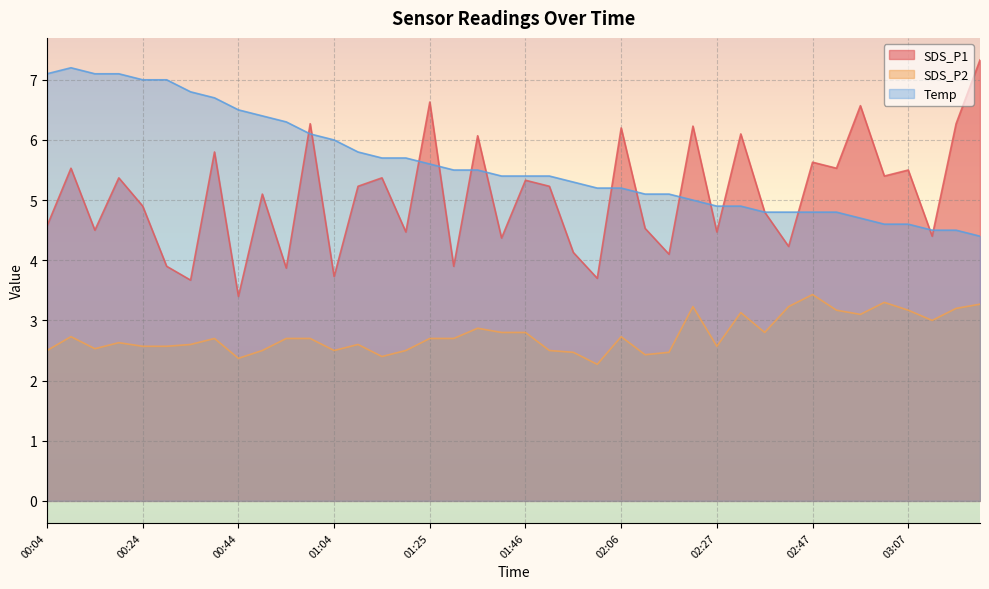

Reading left to right, transcribe all the data shown in this chart.

SDS_P1: 4.6	5.5	4.5	5.4	4.9	3.9	3.7	5.8	3.4	5.1	3.9	6.3	3.7	5.2	5.4	4.5	6.6	3.9	6.1	4.4	5.3	5.2	4.1	3.7	6.2	4.5	4.1	6.2	4.5	6.1	4.8	4.2	5.6	5.5	6.6	5.4	5.5	4.4	6.3	7.3
SDS_P2: 2.5	2.7	2.5	2.6	2.6	2.6	2.6	2.7	2.4	2.5	2.7	2.7	2.5	2.6	2.4	2.5	2.7	2.7	2.9	2.8	2.8	2.5	2.5	2.3	2.7	2.4	2.5	3.2	2.6	3.1	2.8	3.2	3.4	3.2	3.1	3.3	3.2	3.0	3.2	3.3
Temp: 7.1	7.2	7.1	7.1	7.0	7.0	6.8	6.7	6.5	6.4	6.3	6.1	6.0	5.8	5.7	5.7	5.6	5.5	5.5	5.4	5.4	5.4	5.3	5.2	5.2	5.1	5.1	5.0	4.9	4.9	4.8	4.8	4.8	4.8	4.7	4.6	4.6	4.5	4.5	4.4